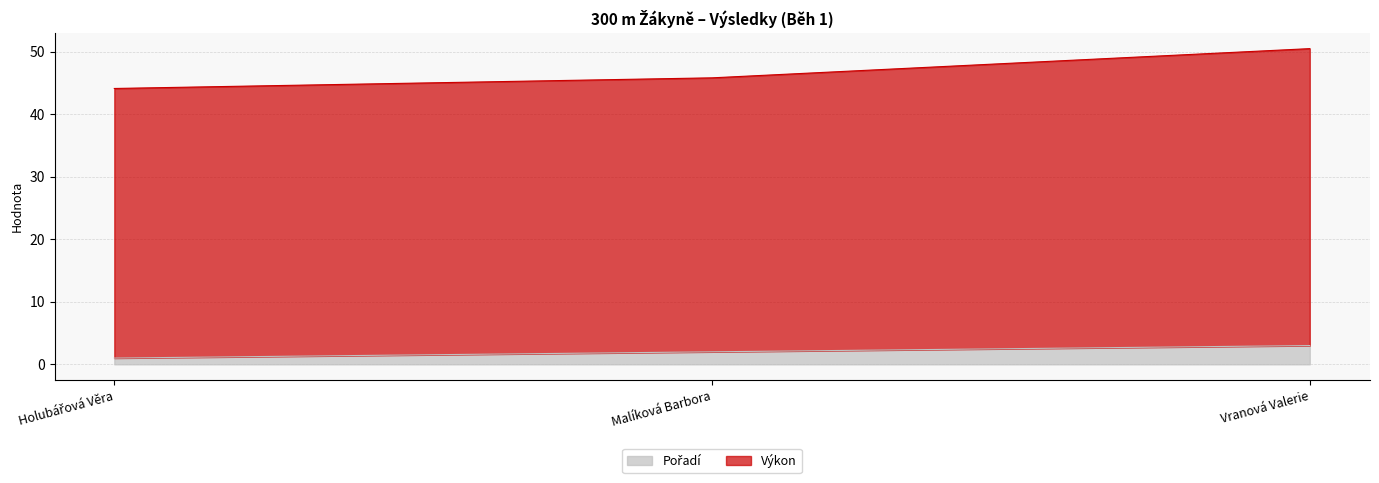

True or false: Výkon has a value of 24.1 at Holubářová Věra.

False